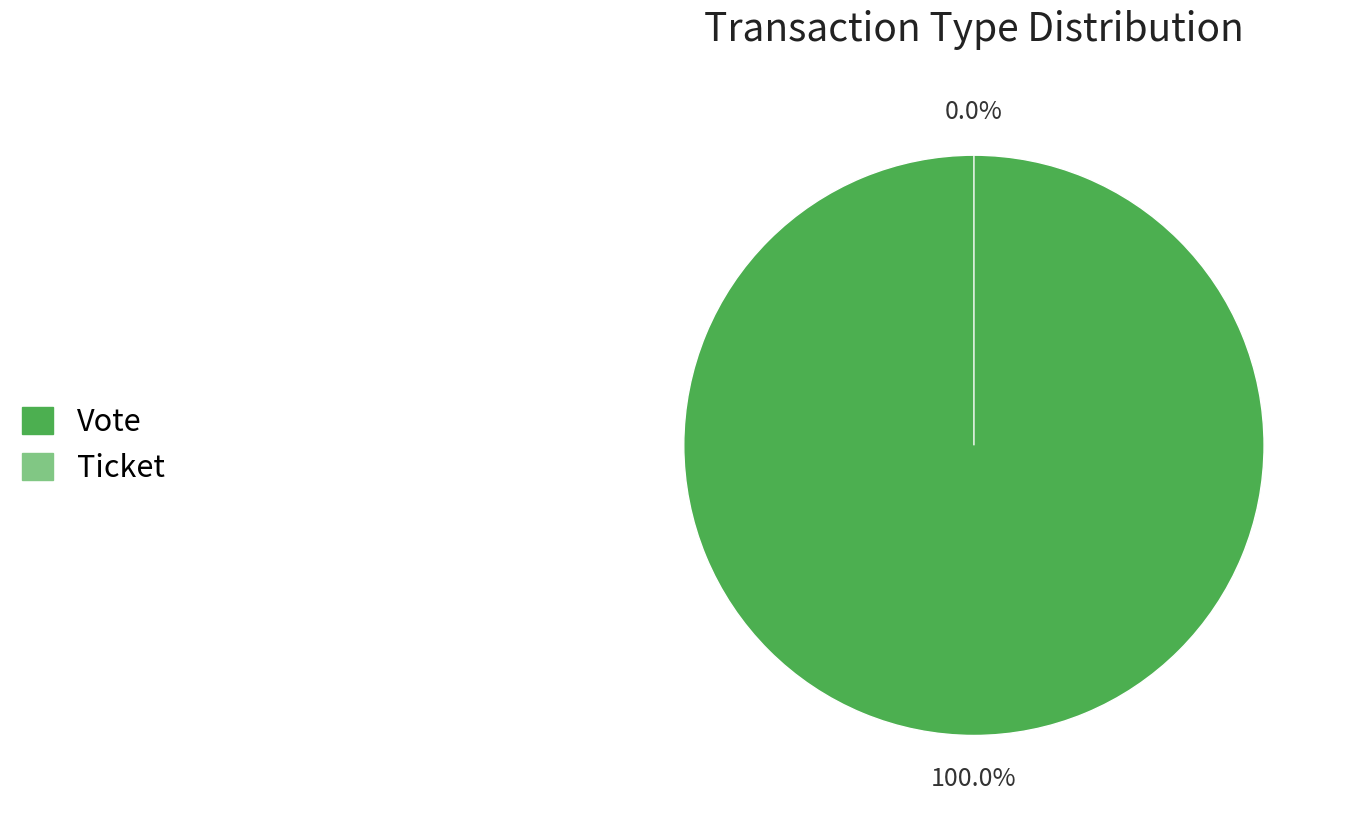

Is there any slice that represents more than half of the pie?

Yes